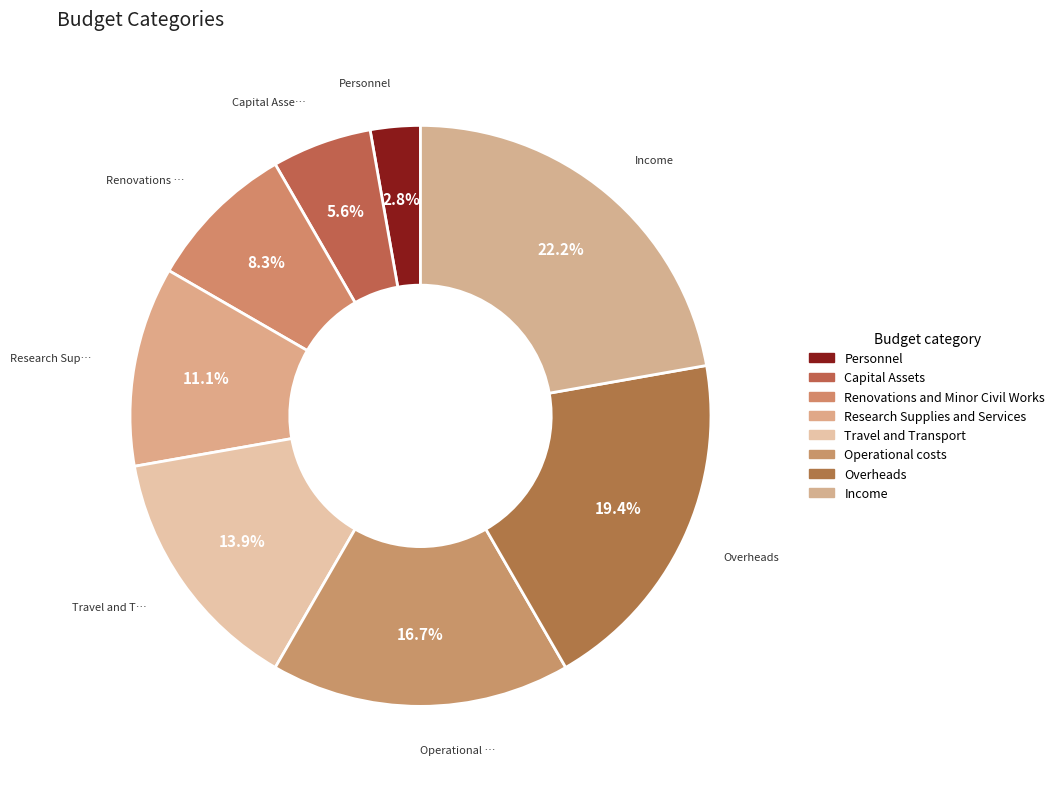

True or false: Overheads accounts for 19% of the total.

True